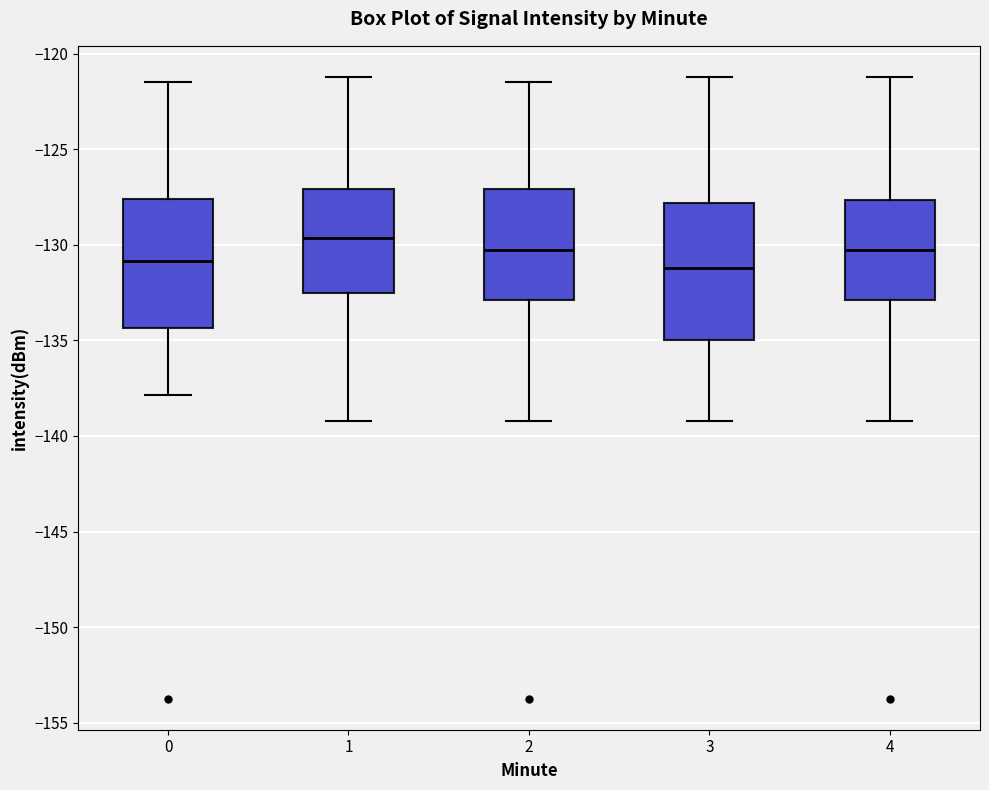

Reading left to right, read every box against the y-axis: the position of its median line, the range the box covers, and the ends of its whiskers. The values are not printed on the chart, so give them approximately, as read against the axis.

0: median -131.0, box -134.5 to -127.5, whiskers -138.0 to -121.5
1: median -129.5, box -132.5 to -127.0, whiskers -139.0 to -121.0
2: median -130.5, box -133.0 to -127.0, whiskers -139.0 to -121.5
3: median -131.0, box -135.0 to -128.0, whiskers -139.0 to -121.0
4: median -130.5, box -133.0 to -127.5, whiskers -139.0 to -121.0